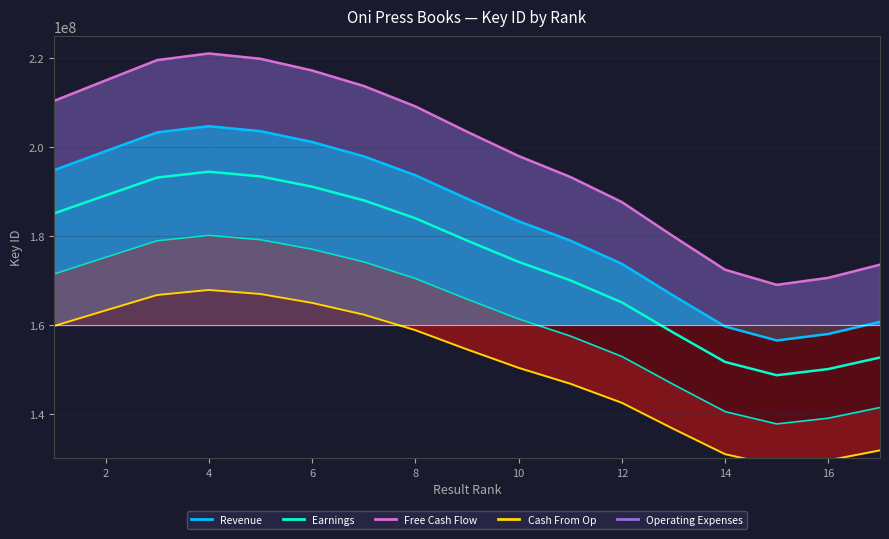

Does the chart display data point markers on the line(s)?

No